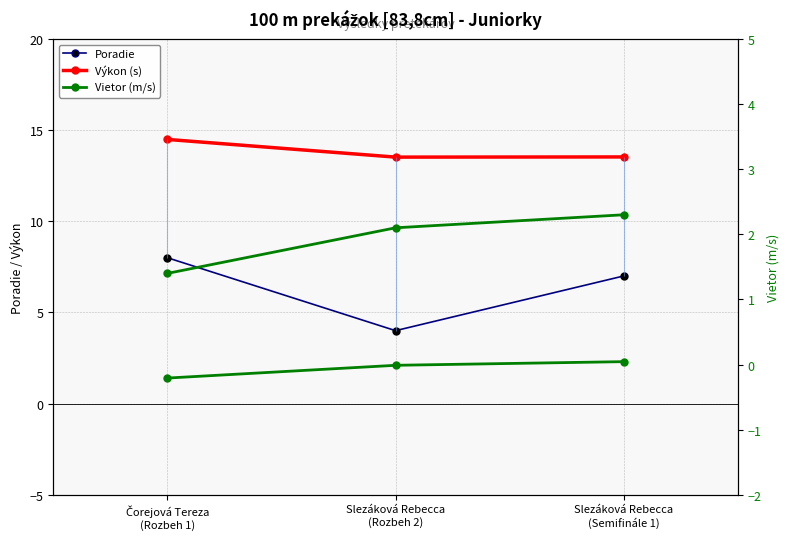

Which category has the lowest value across all series?

Čorejová Tereza
(Rozbeh 1)